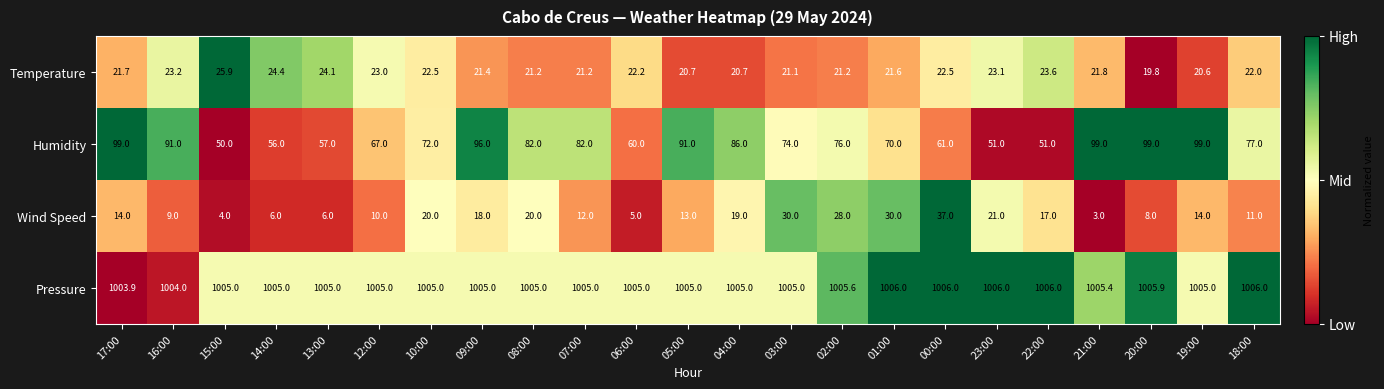

What is the total value across all series at 05:00?

1129.7